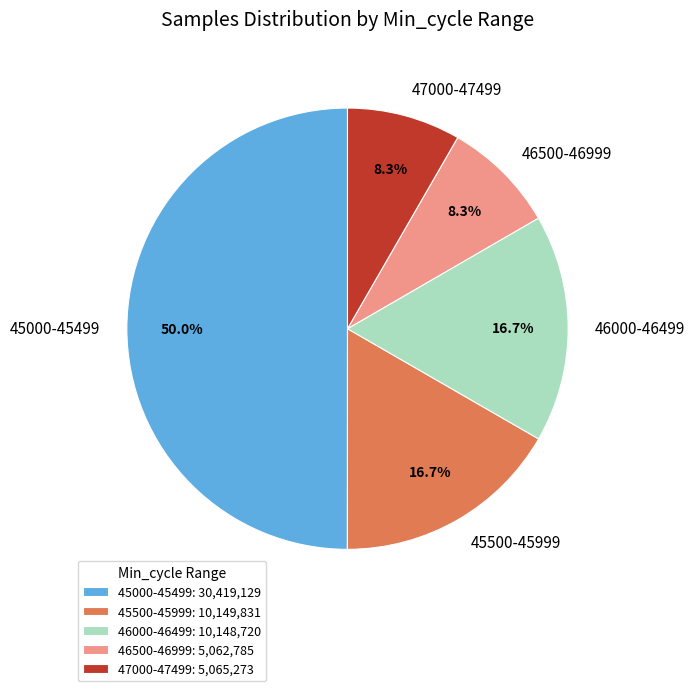

Does 47000-47499 represent more than half of the total?

No